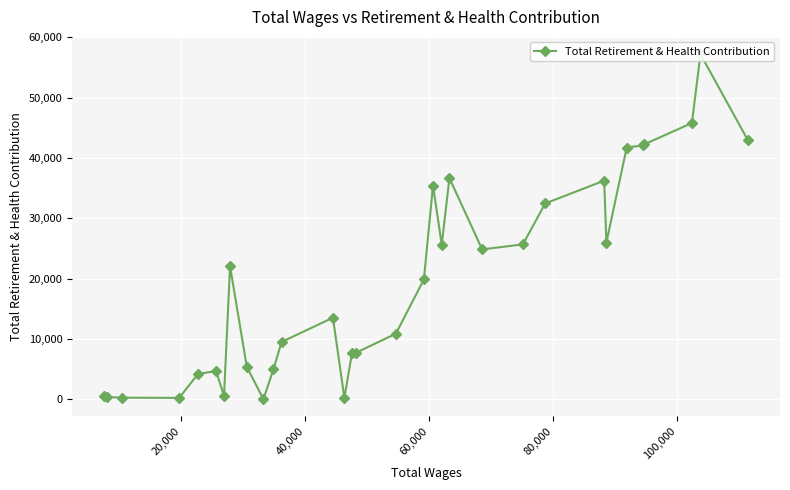

How many interior local peaks (higher than both neighbors) does the data have?

7